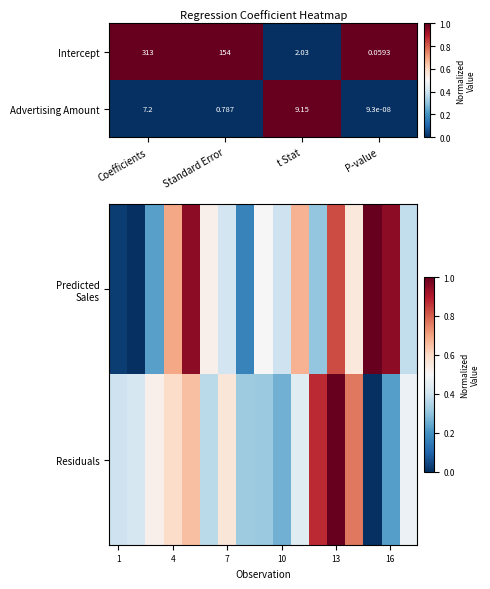

At which label is Intercept closest to 156?

Standard Error